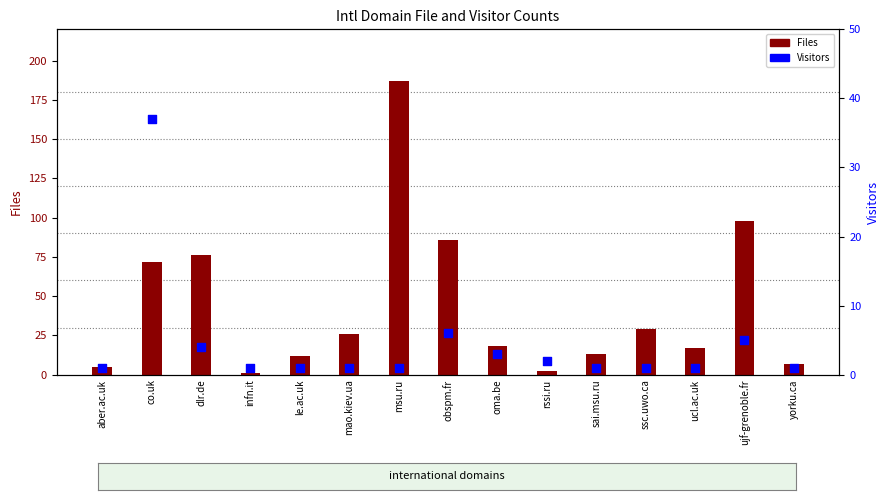

At how many categories does at least one series exceed 72?

4